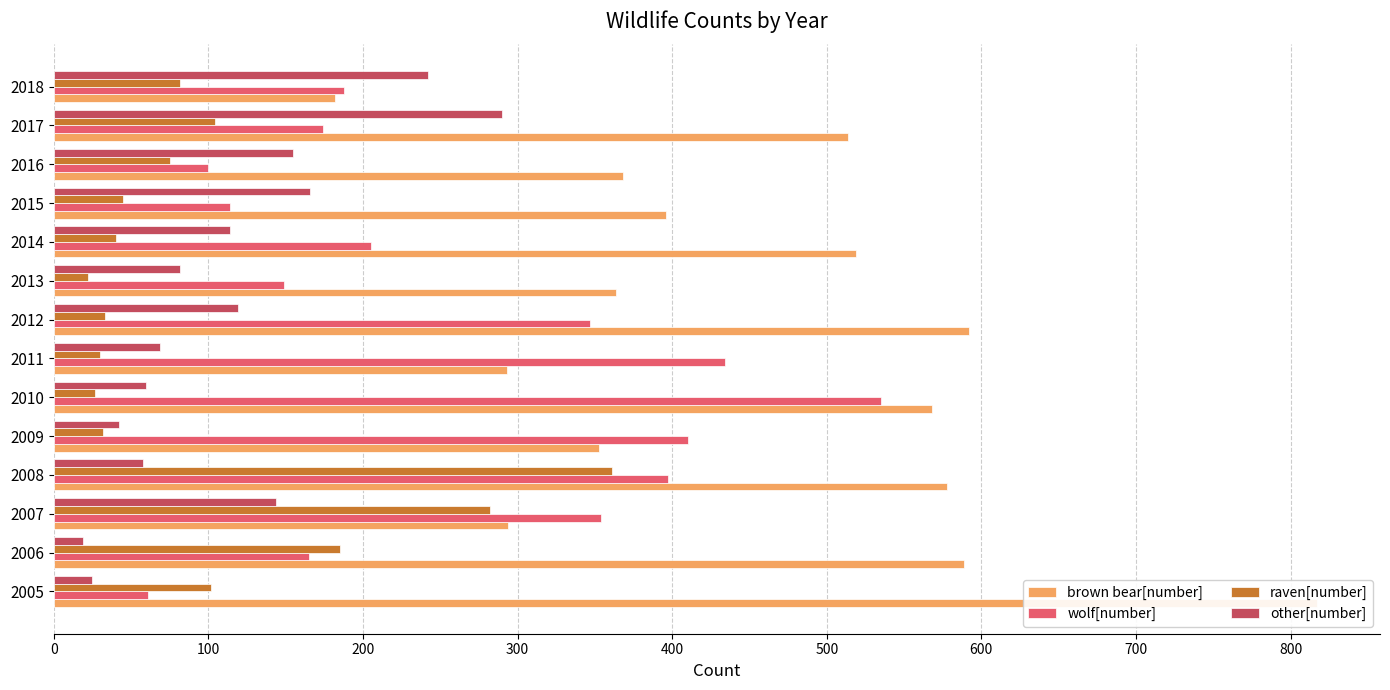

True or false: brown bear[number] has a value of 181 at 2017.

False